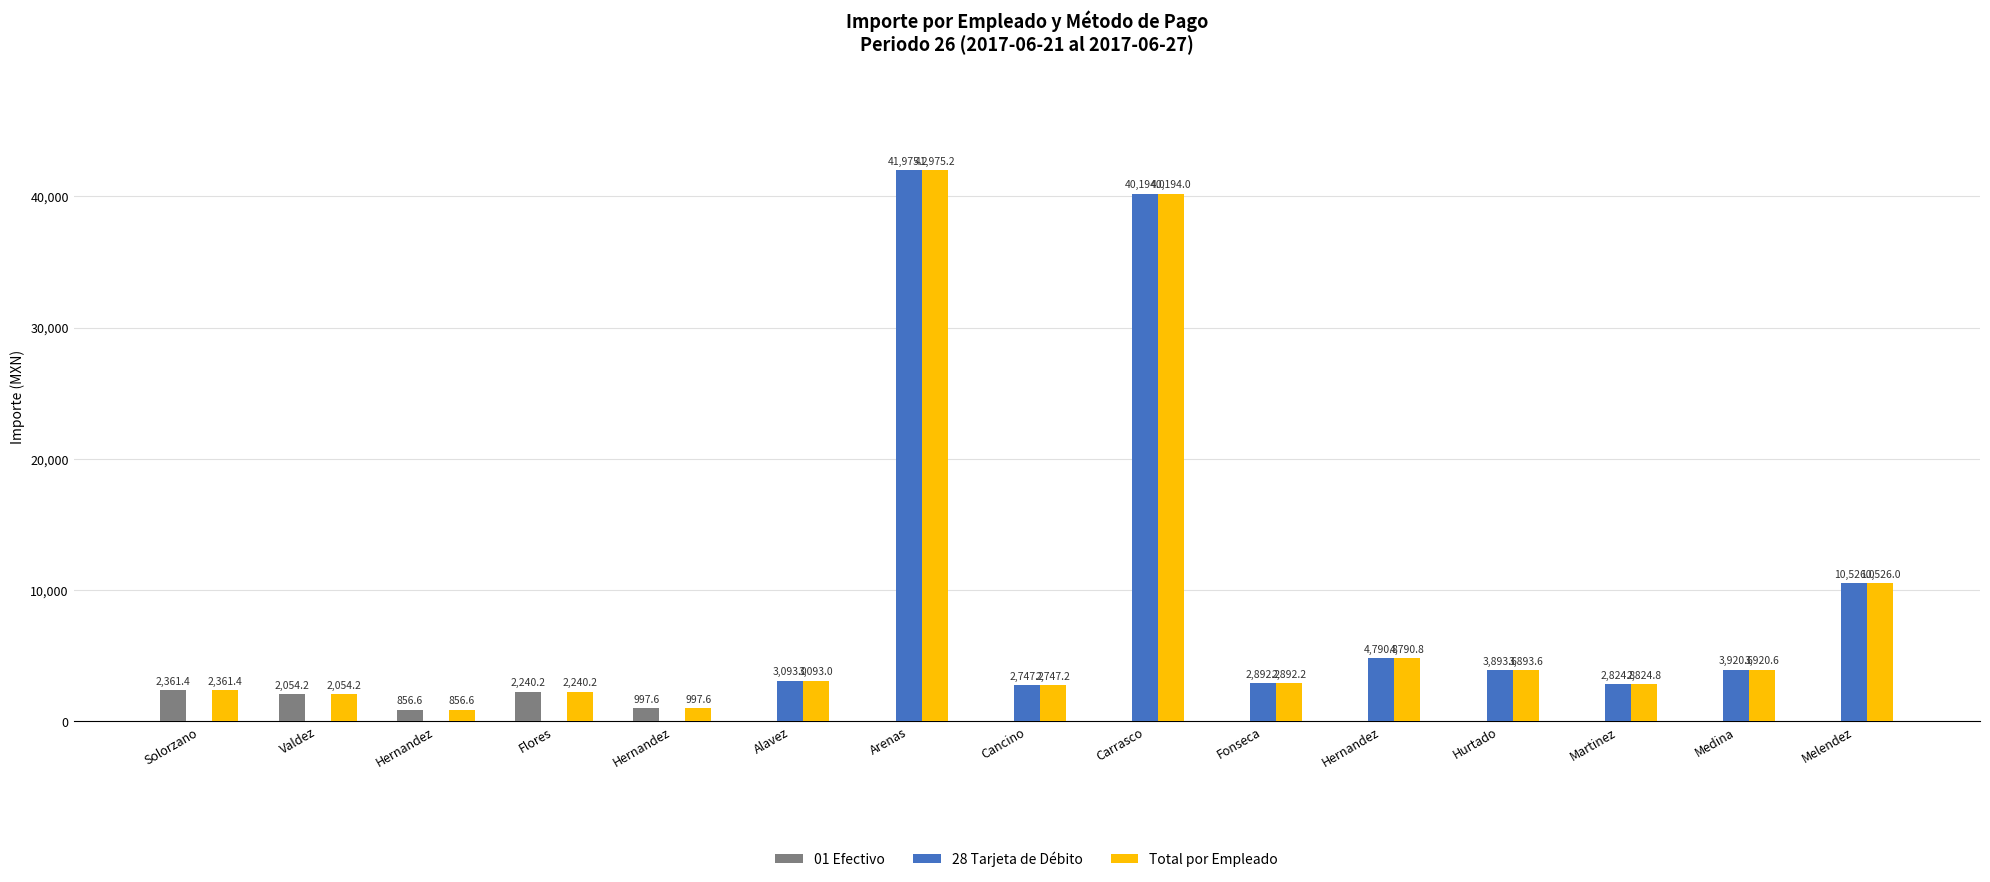

How many groups of bars are there?

15